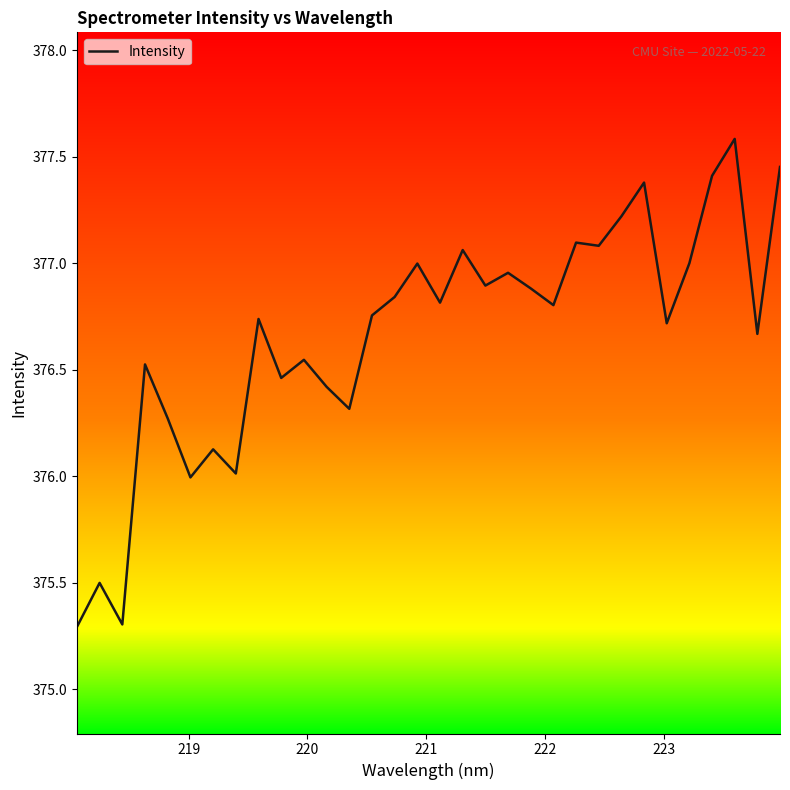

What is the greatest value displayed?

377.6